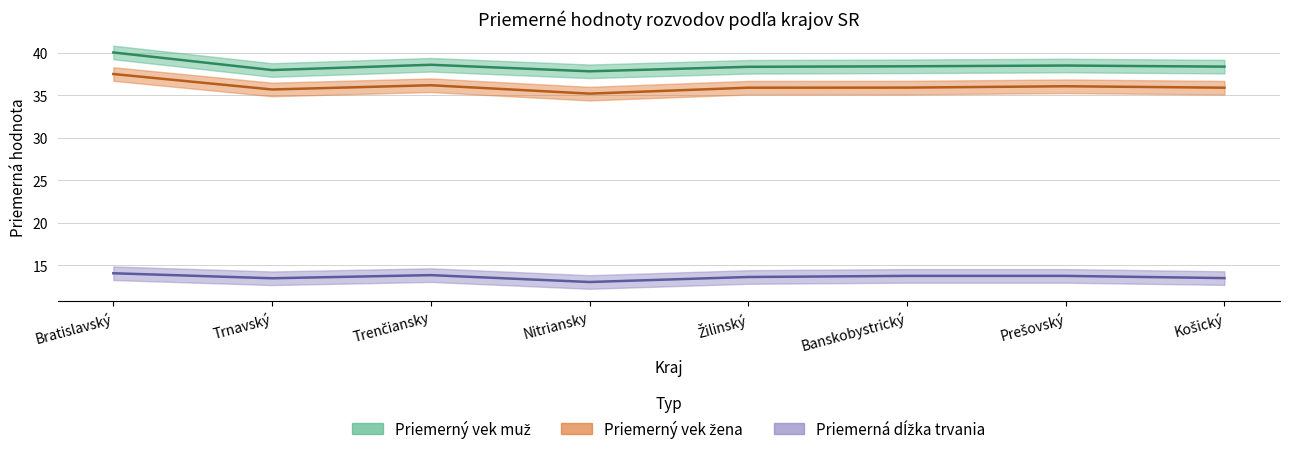

At which category is the sum across all series the highest?

Bratislavský